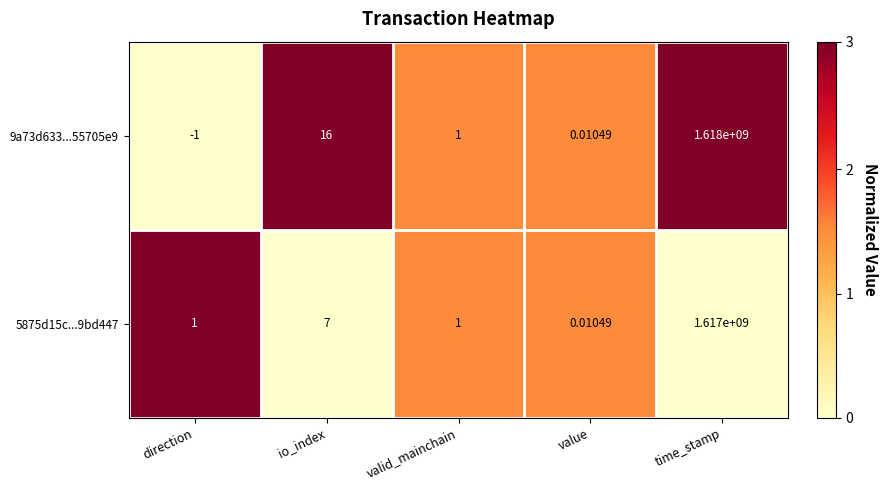

At which category does the chart reach its peak across all series?

time_stamp